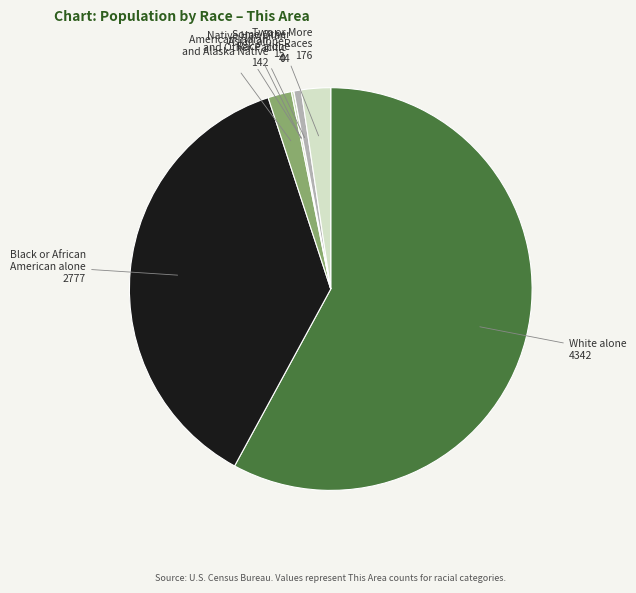

True or false: Some Other Race alone accounts for 11% of the total.

False